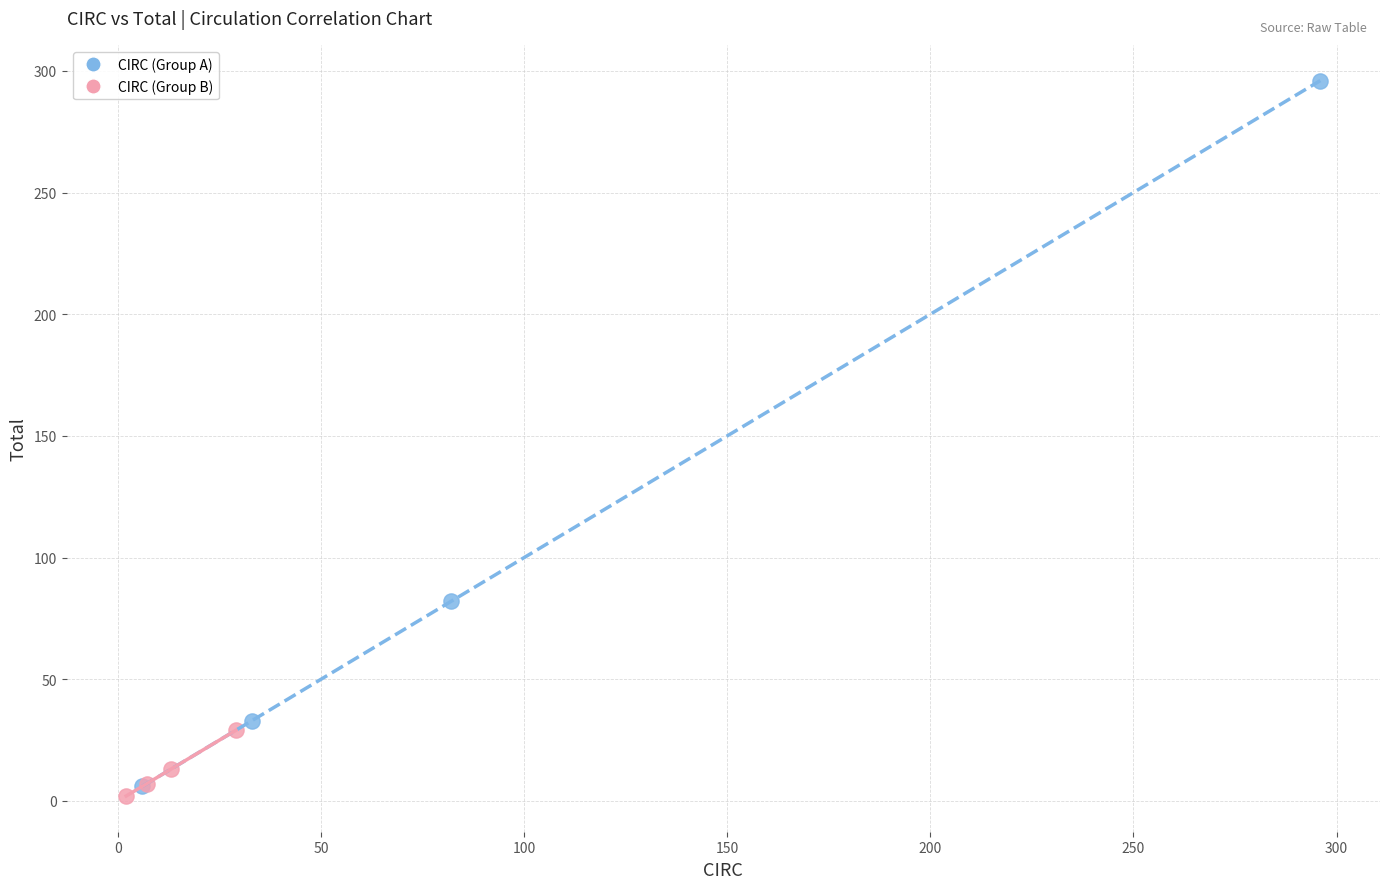

Which series has the largest Y range (max minus min)?

CIRC (Group A)